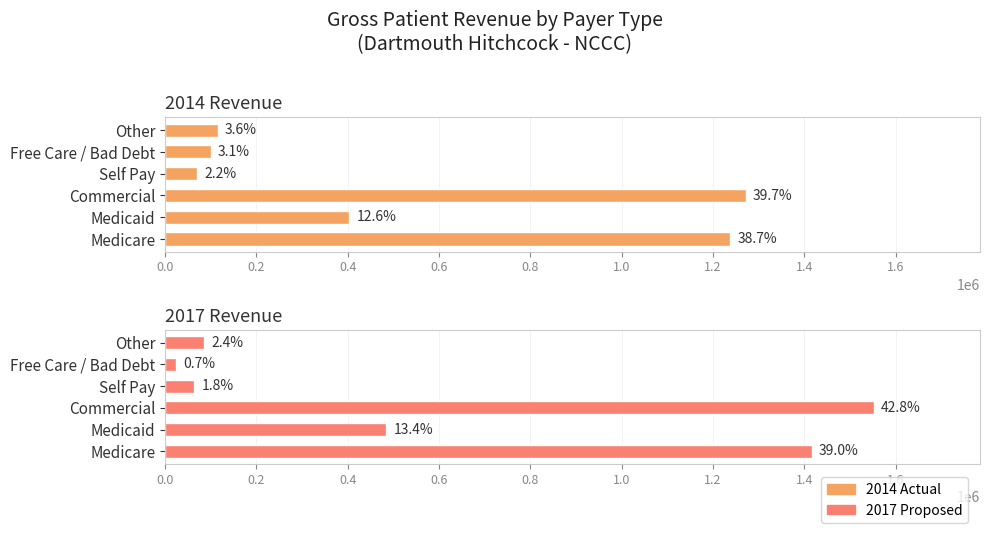

What is the sum of all 2014 Revenue values?

3201872